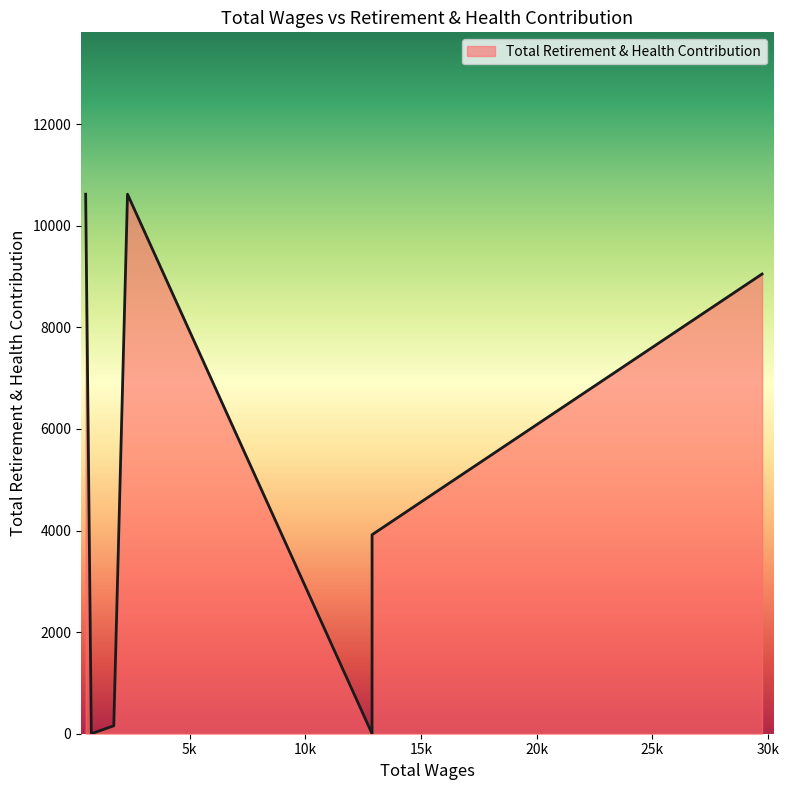

Rank the categories by value from lowest to highest.

12890.0, 756.0, 1726.0, 12890.0, 29748.0, 2319.0, 510.0